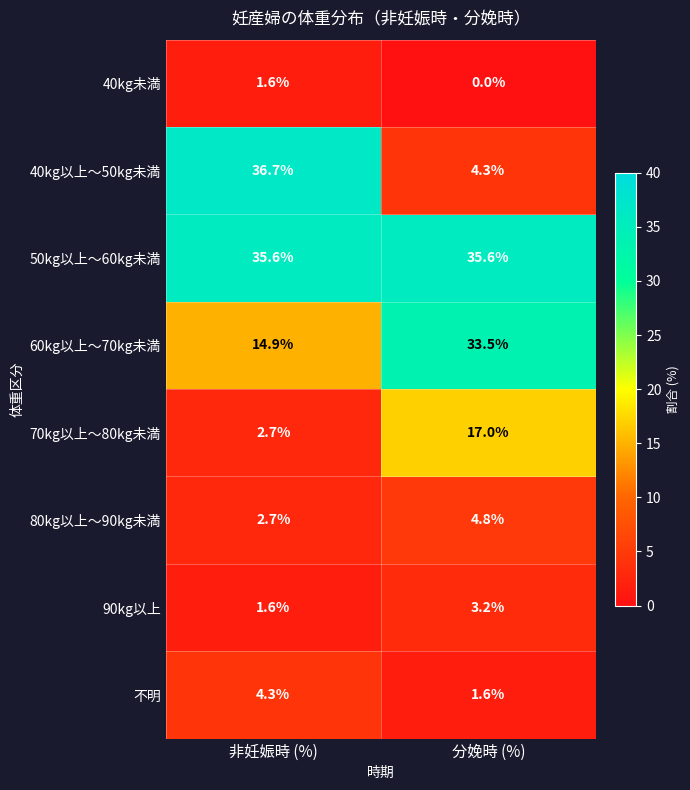

Which series changed the most between 非妊娠時 (%) and 分娩時 (%)?

40kg以上～50kg未満